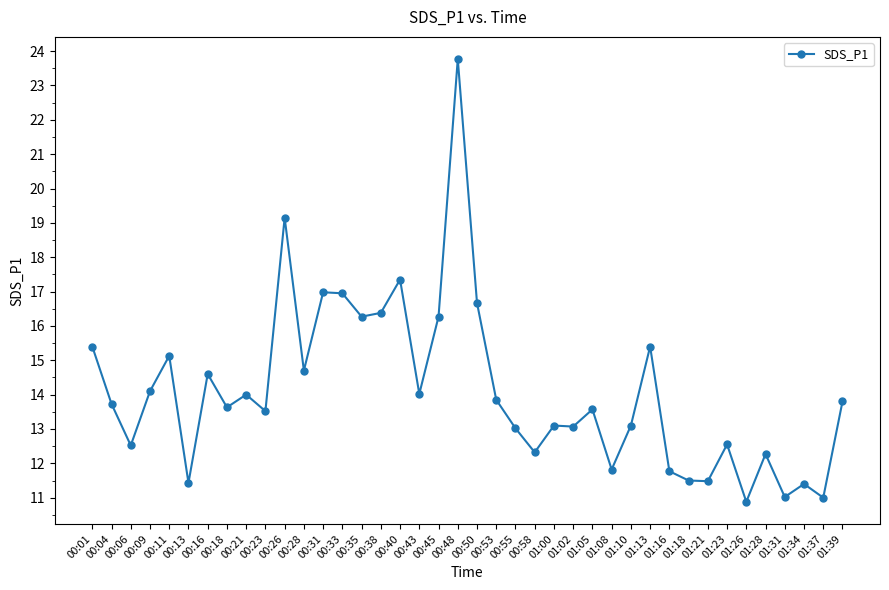

True or false: there are more than 2 points higher than both neighbors.

True